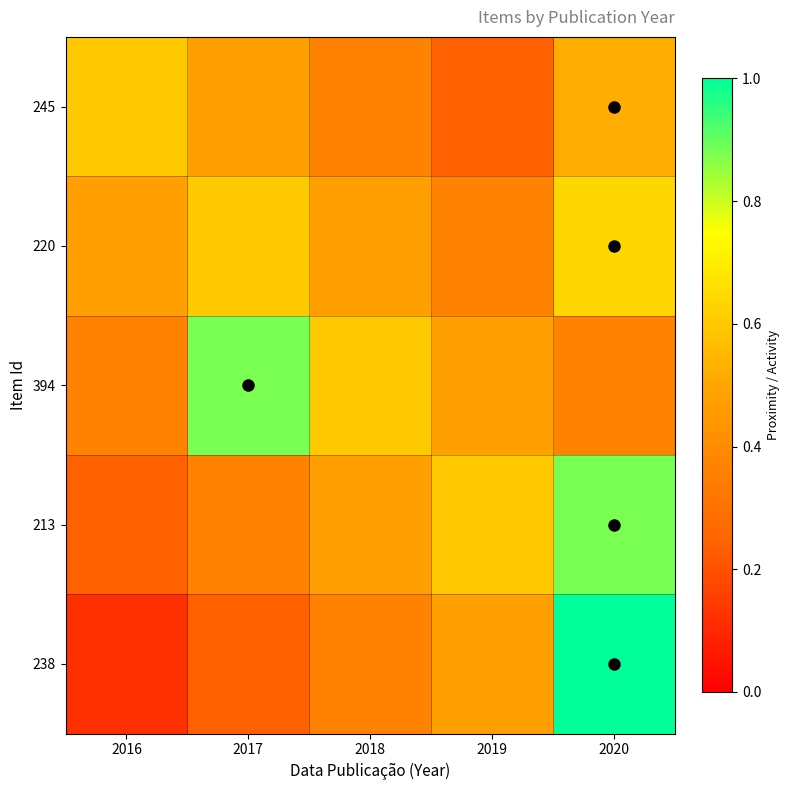

Reading left to right, extract all data points from this chart.

245: 2016=0.6	2017=0.5	2018=0.4	2019=0.2	2020=0.5
220: 2016=0.5	2017=0.6	2018=0.5	2019=0.4	2020=0.6
394: 2016=0.4	2017=0.9	2018=0.6	2019=0.5	2020=0.4
213: 2016=0.2	2017=0.4	2018=0.5	2019=0.6	2020=0.9
238: 2016=0.1	2017=0.2	2018=0.4	2019=0.5	2020=1.0